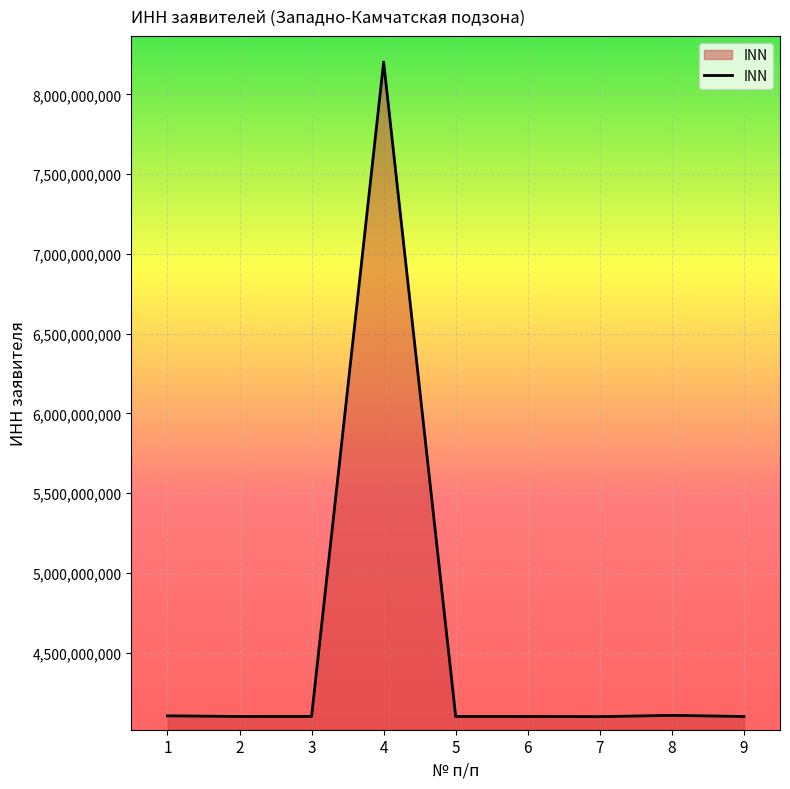

Approximately how many times larger is the value at 2 compared to 9?

1.0